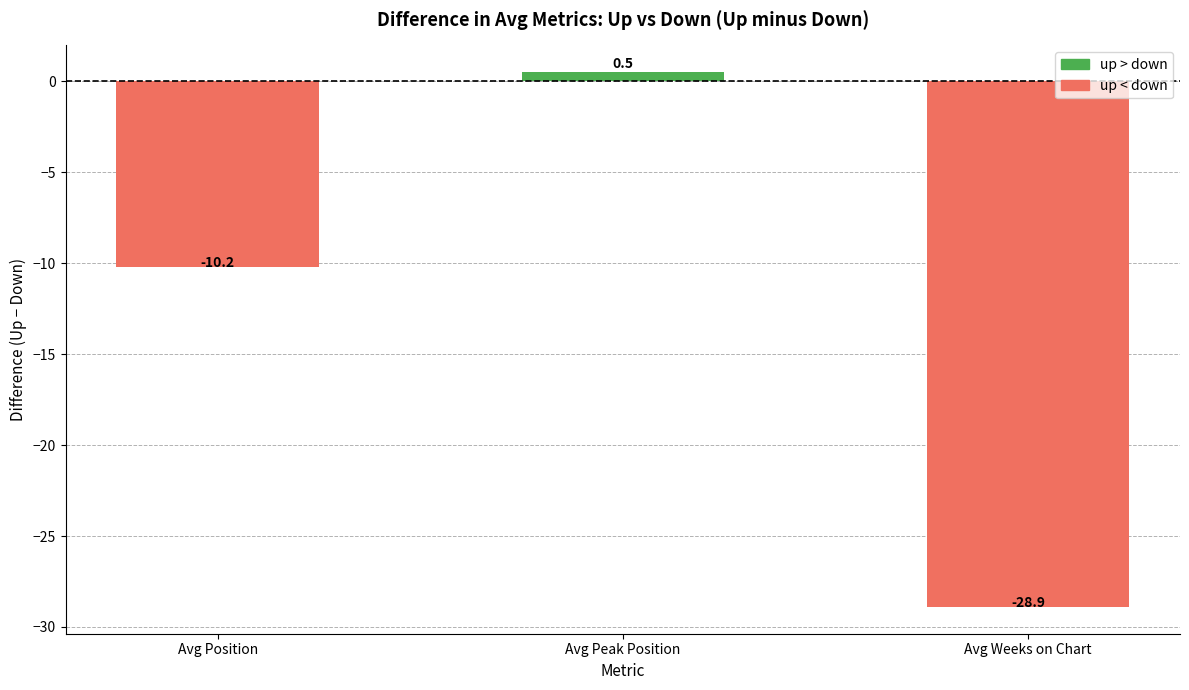

Where does the data first go above -10?

Avg Peak Position